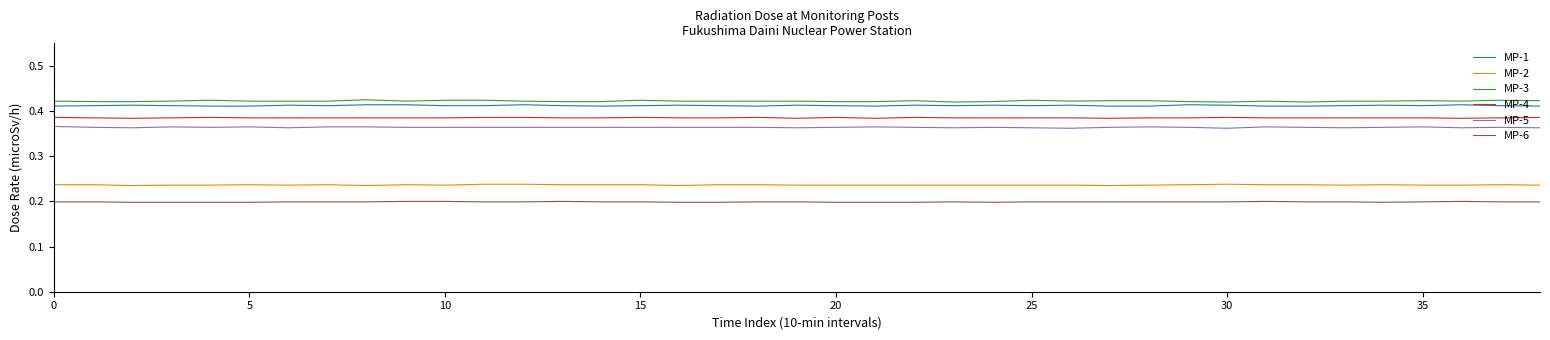

True or false: MP-5 and MP-1 cross at least once.

False